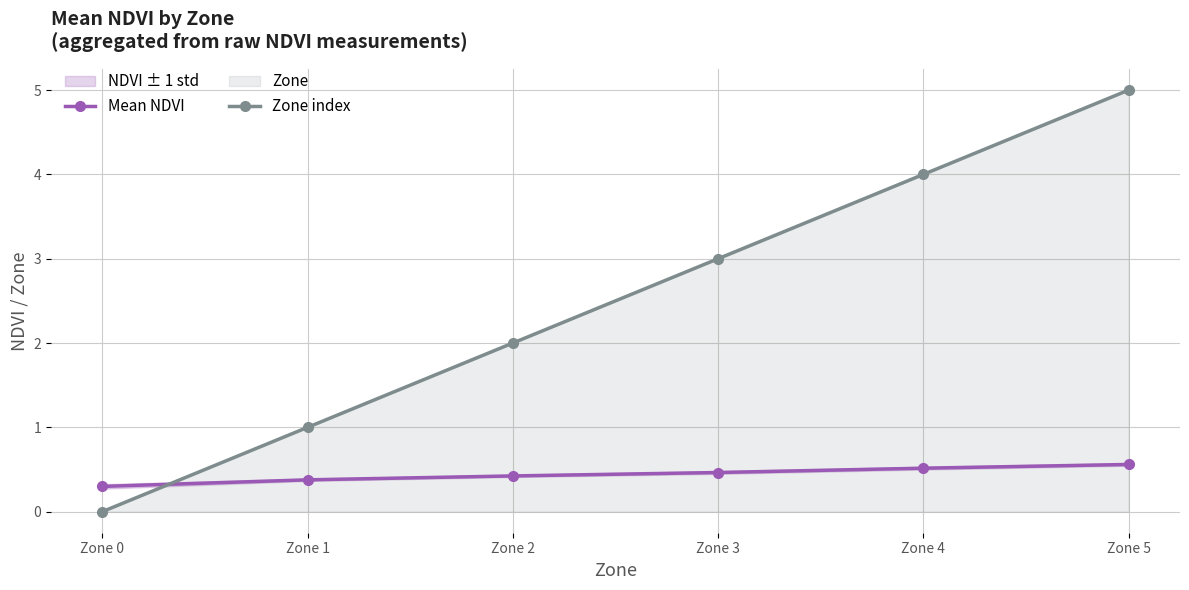

What is the sum of all Mean NDVI values?

2.6